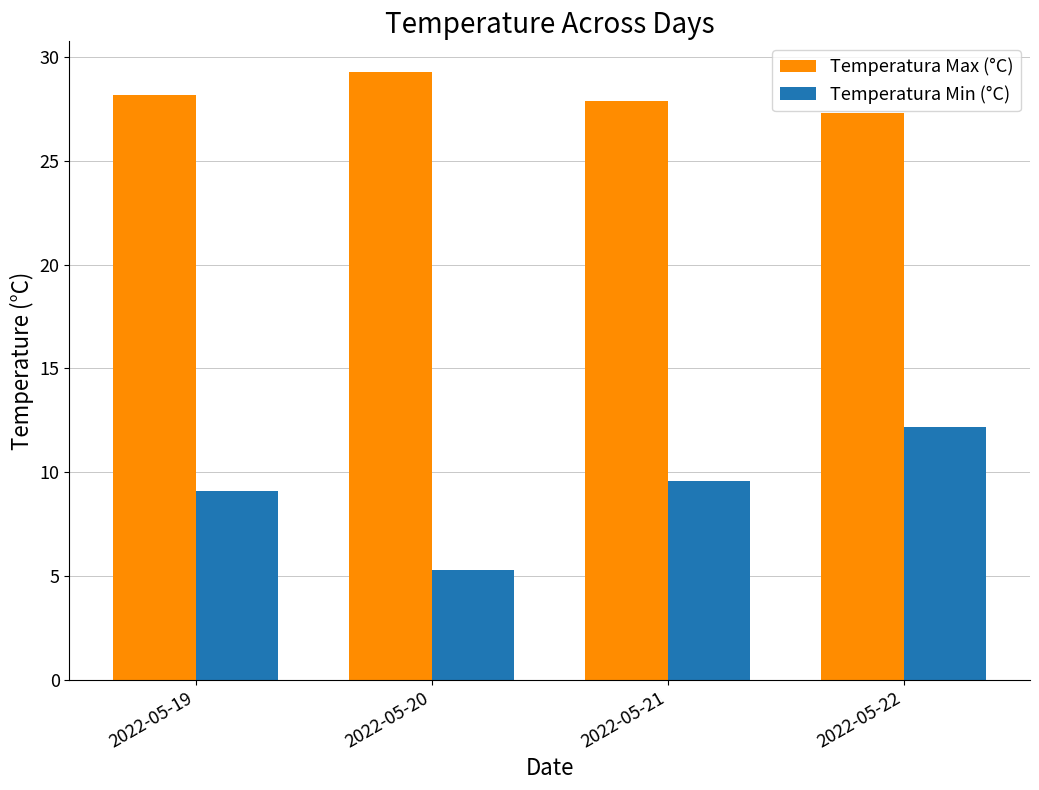

How many distinct data groups are displayed?

2